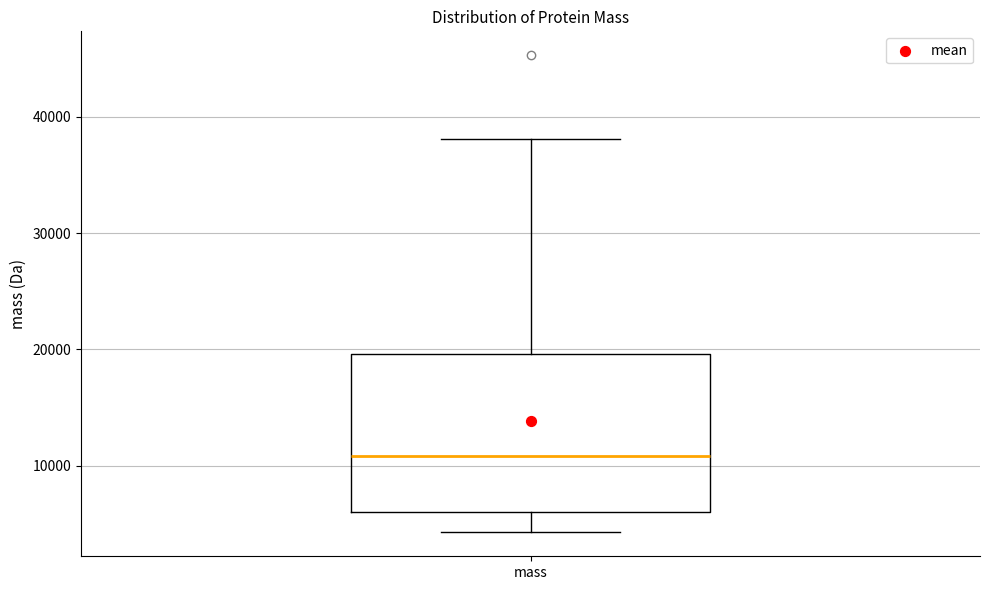

Read this box plot against the y-axis: the position of the median line, the range covered by the box, and the ends of both whiskers. The values are not printed on the chart, so give them approximately, as read against the axis.

median 11000, box 6000 to 20000, whiskers 4000 to 38000